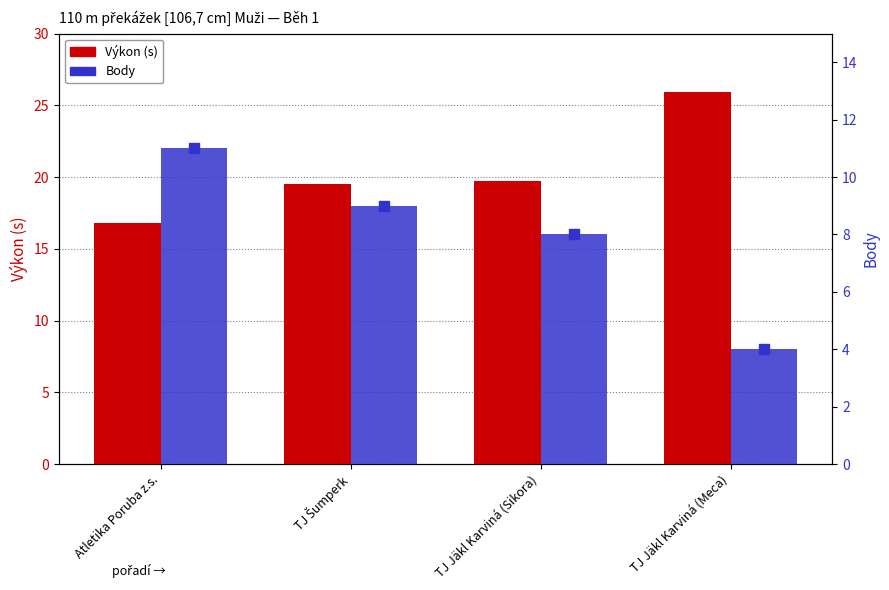

Is the value of Body at TJ Jäkl Karviná (Meca) greater than the value of Výkon (s) at Atletika Poruba z.s.?

No